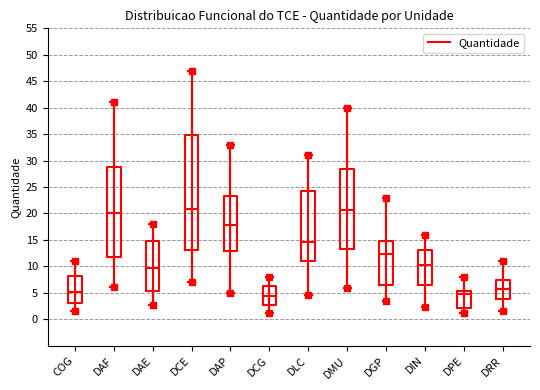

Which box is the tallest, from its lower edge to its upper edge?

DCE